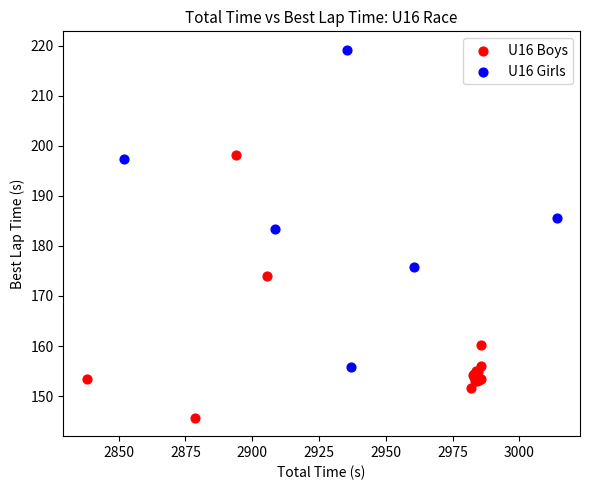

Which series contains the lowest Y value?

U16 Boys